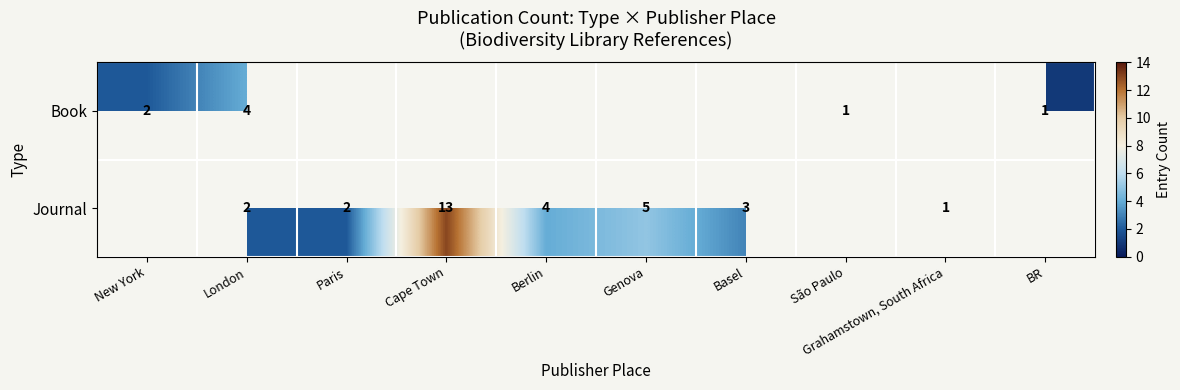

The Book series shows 3 at New York. True or false?

False